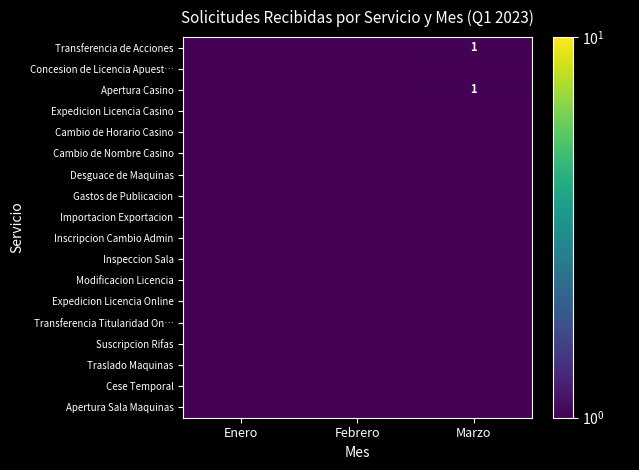

Rank the categories by Cambio de Nombre Casino value from highest to lowest.

Enero, Febrero, Marzo